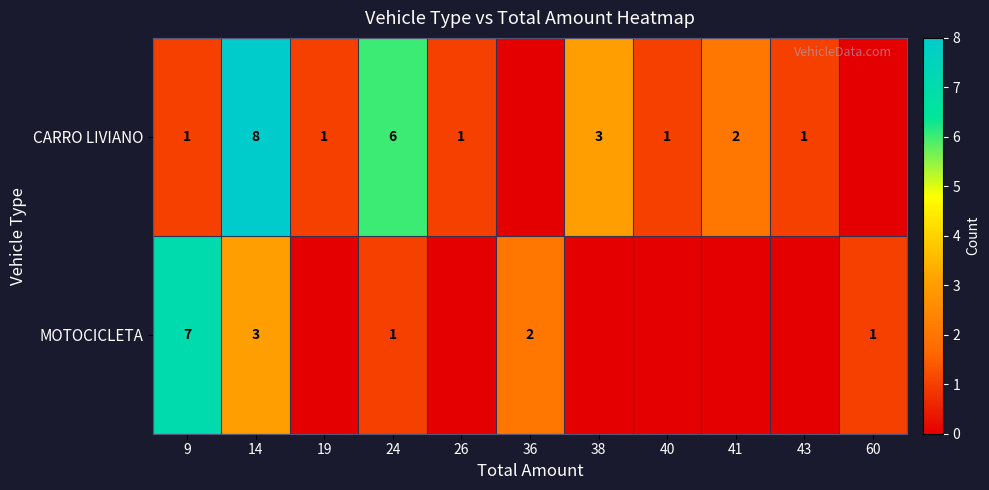

The value of CARRO LIVIANO at 26 is 0. True or false?

False